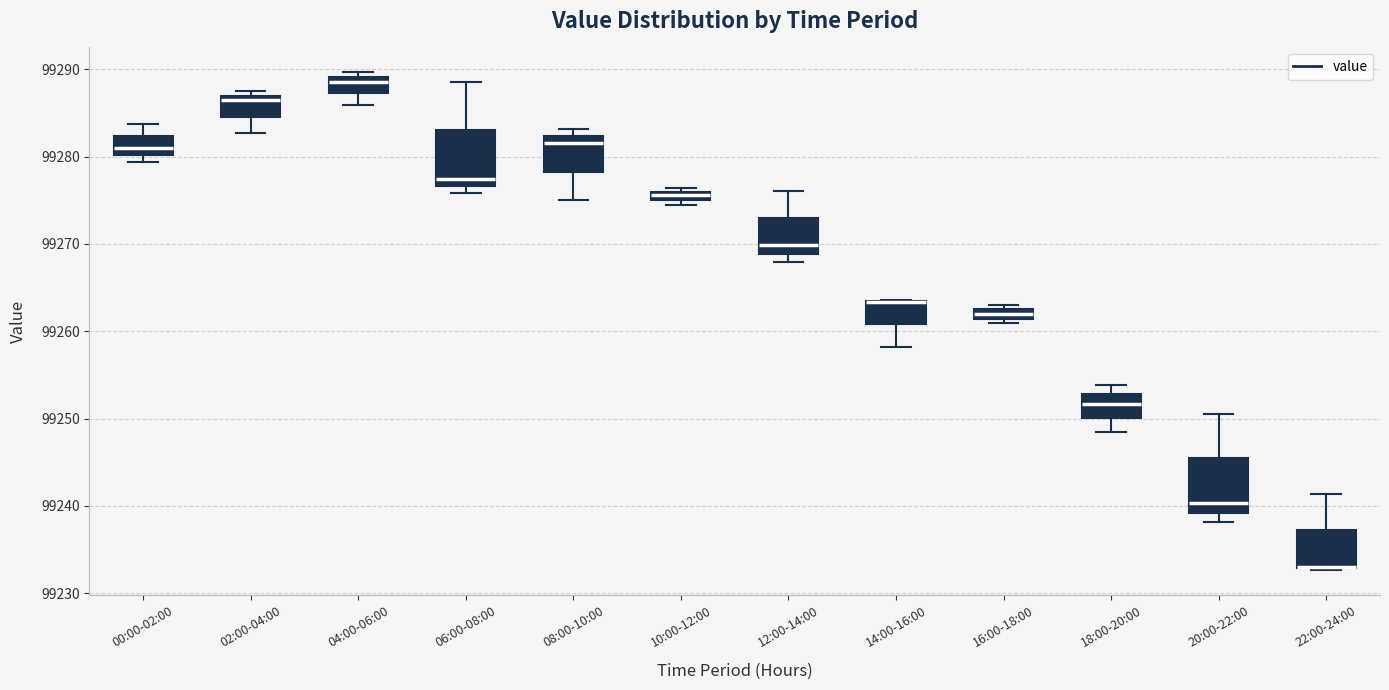

Where does the upper whisker of the box for 20:00-22:00 end on the y-axis? The values are not printed on the chart, so give them approximately, as read against the axis.

99251